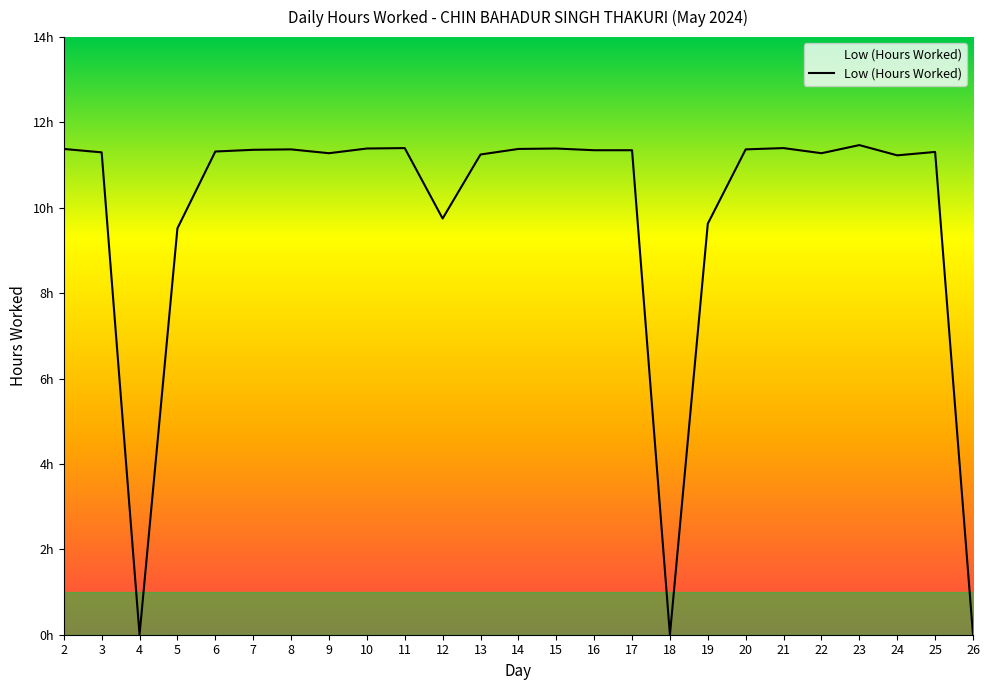

Where is the first local minimum?

4